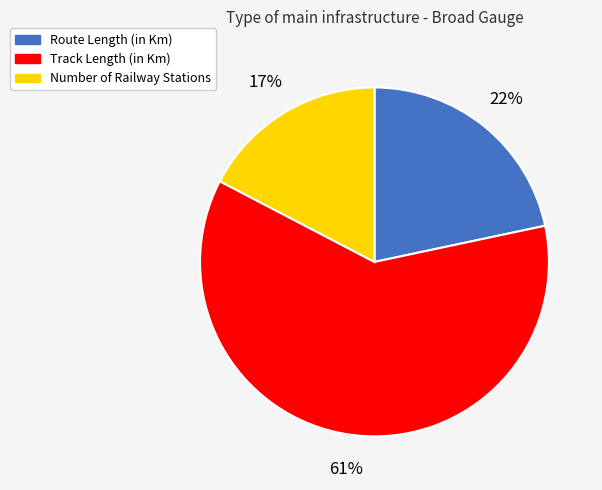

Which slice is the smallest?

Number of Railway Stations